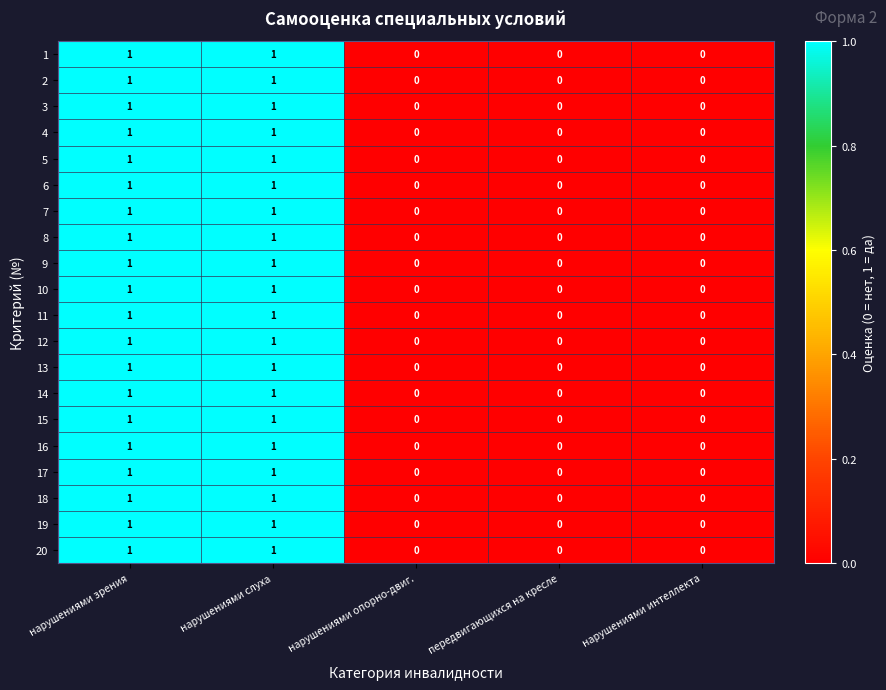

What is the total value across all series at нарушениями зрения?

20